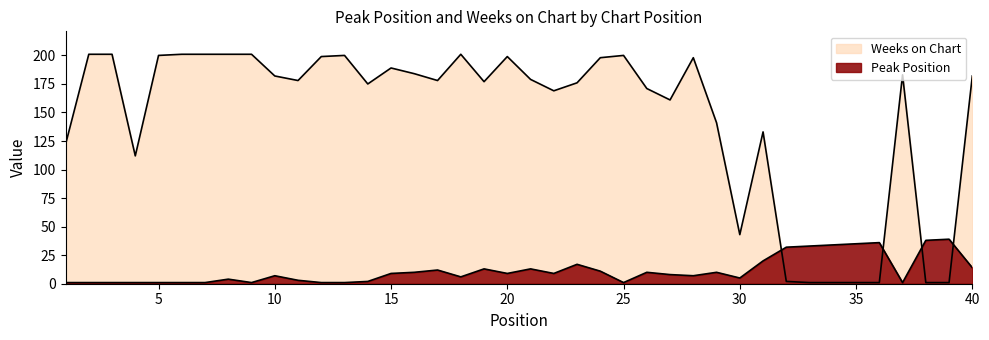

What is the sum of the Peak Position values at 32 and 15?

41